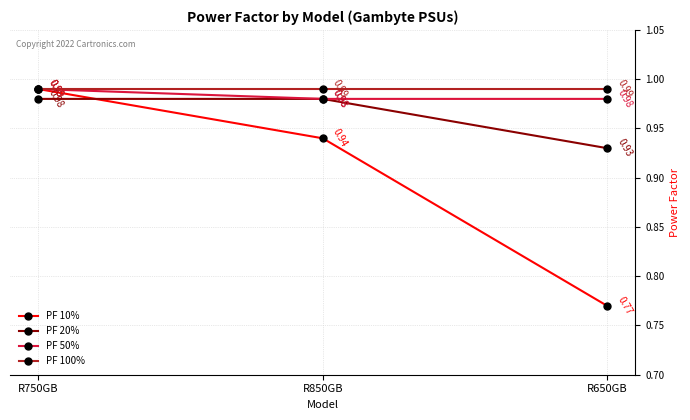

Rank the categories by PF 10% value from lowest to highest.

R650GB, R850GB, R750GB